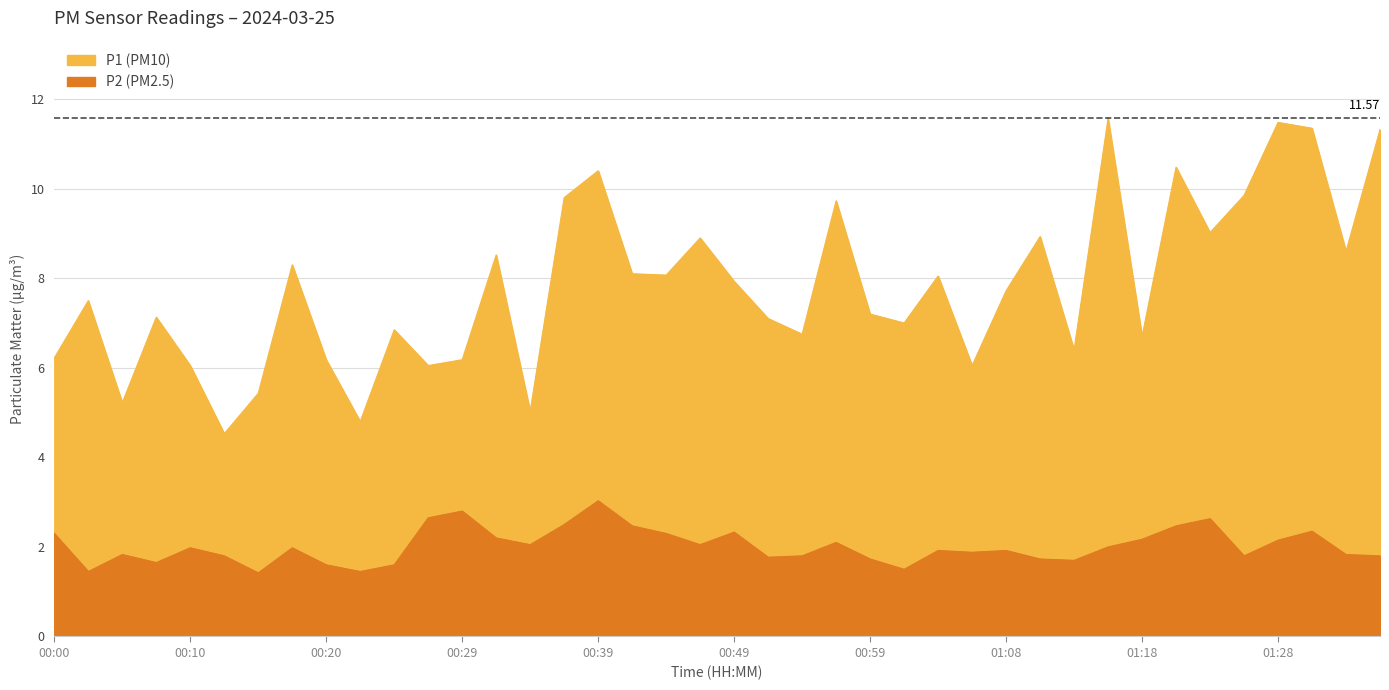

True or false: P1 and P2 cross at least once.

False